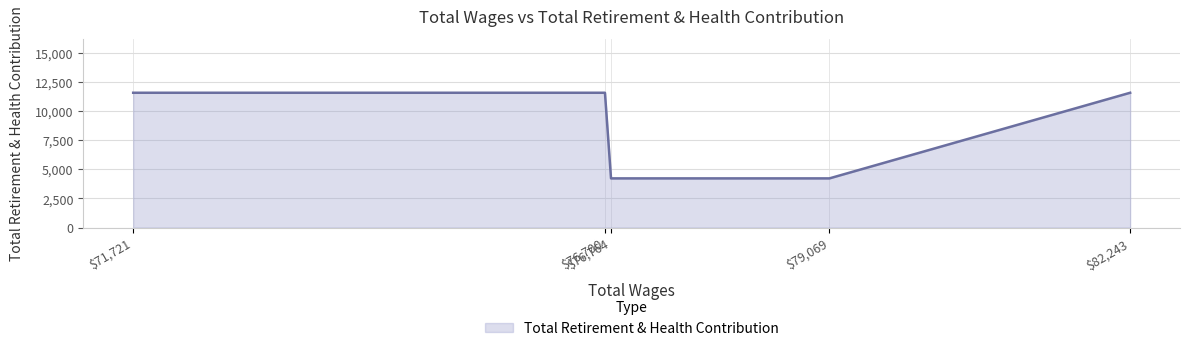

How many values are between 4219 and 11560?

5